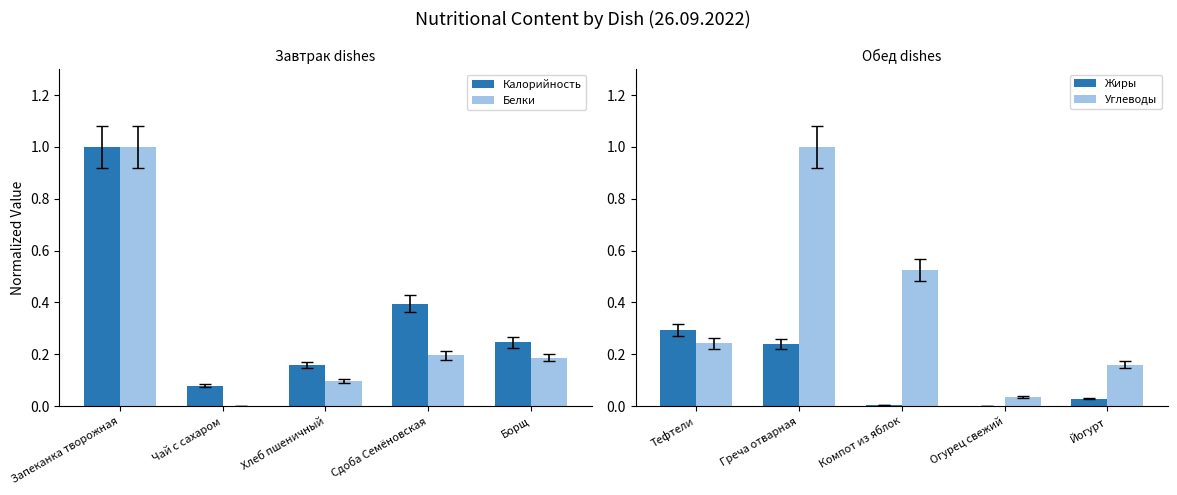

Are the bars horizontal?

No